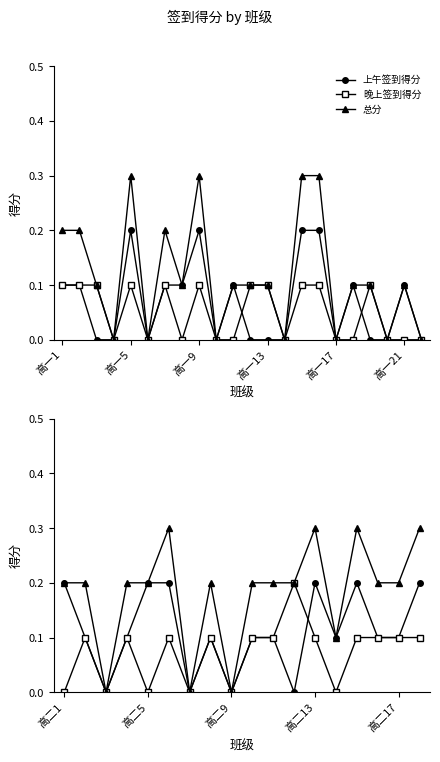

How many 总分 values are between 0 and 1?

18